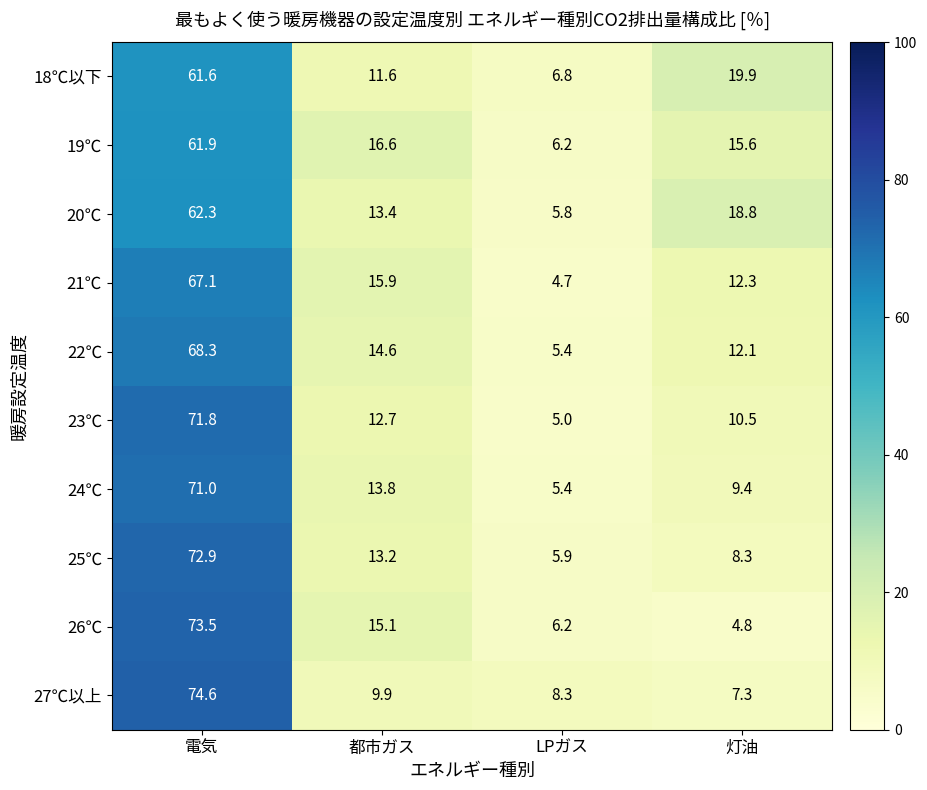

What is the sum of all 19℃ values?

100.3